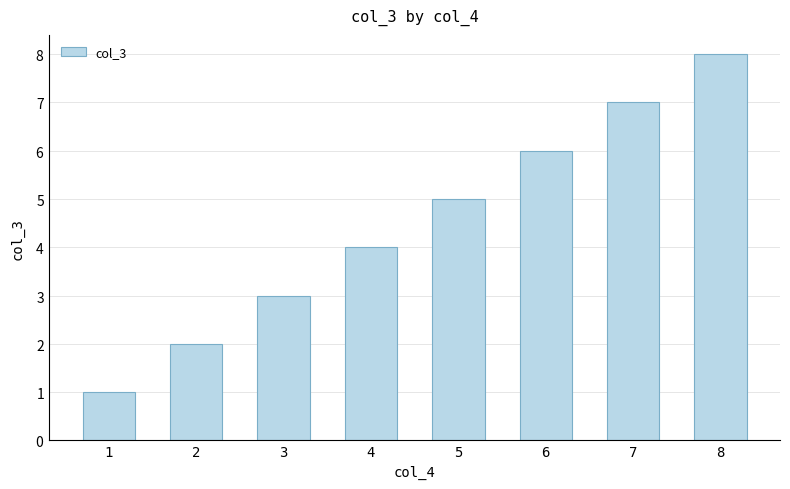

What is the greatest value displayed?

8